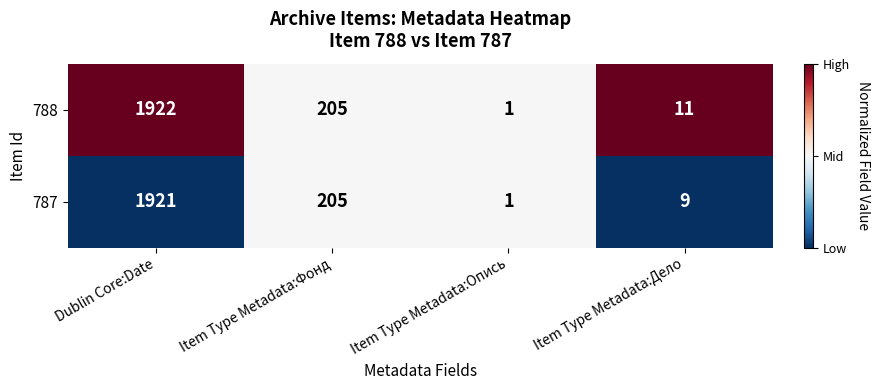

The value of 787 at Item Type Metadata:Дело is 9. True or false?

True